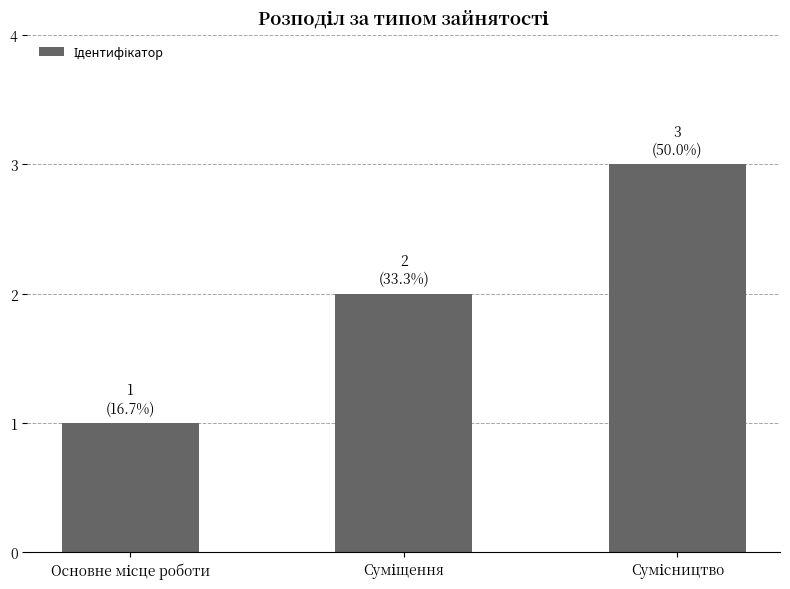

What is the greatest value displayed?

3